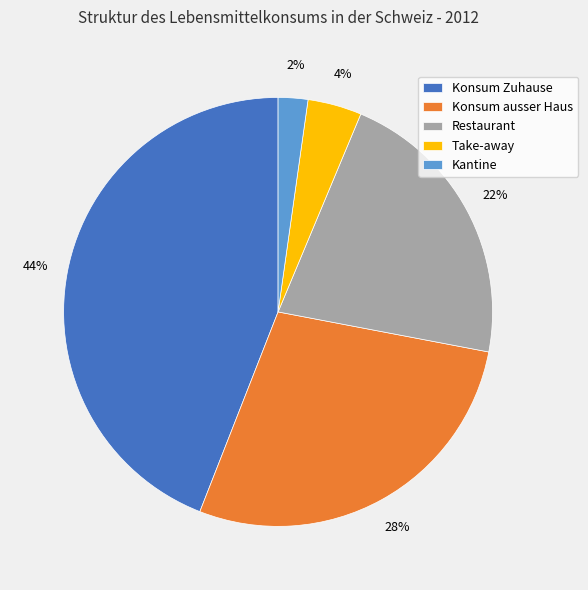

To the nearest percent, what is the difference between the Take-away and Kantine slice percentages?

2%